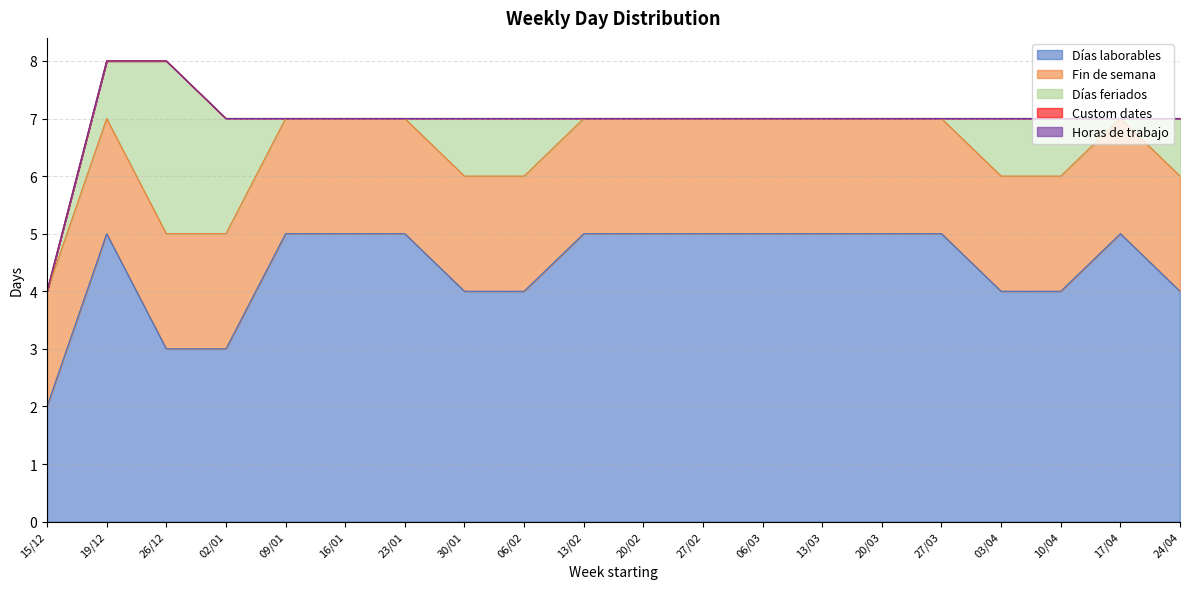

Between 19/12 and 10/04, which series saw the biggest shift?

Días laborables